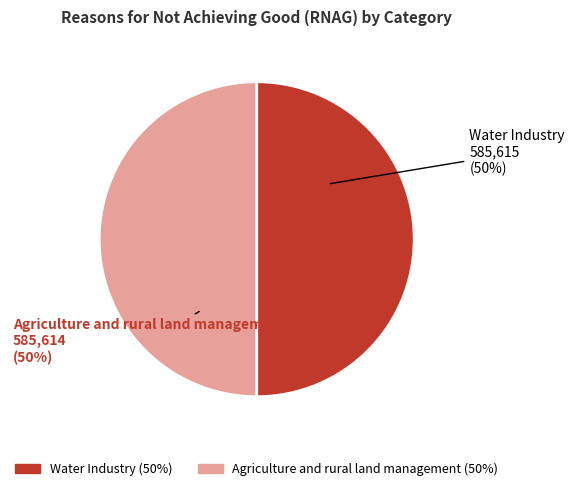

True or false: Agriculture and rural land management accounts for 50% of the total.

True